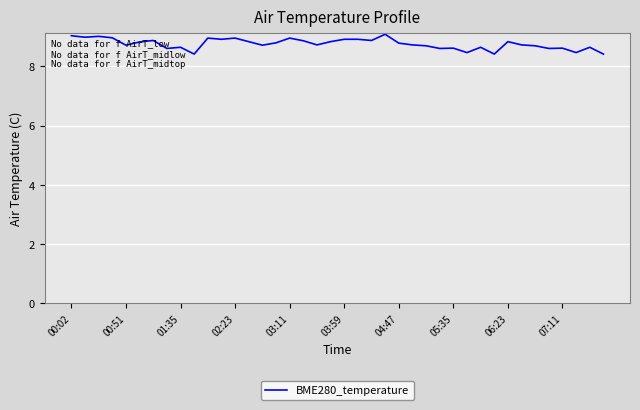

What is the maximum value shown in the chart?

9.1